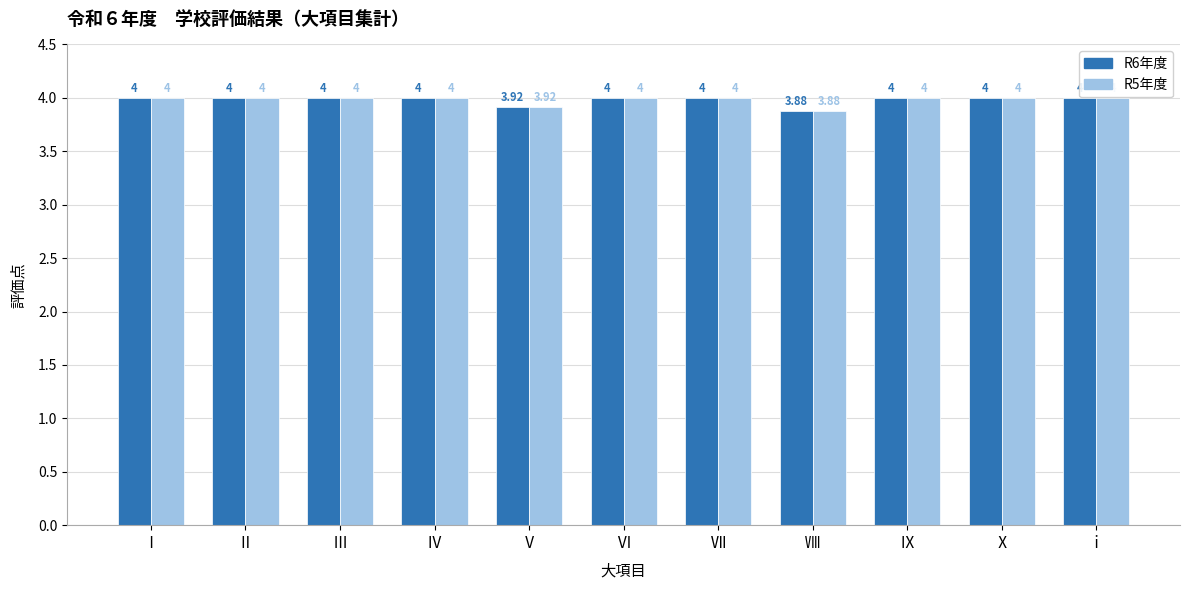

What is the total value across all series at Ⅵ?

8.0